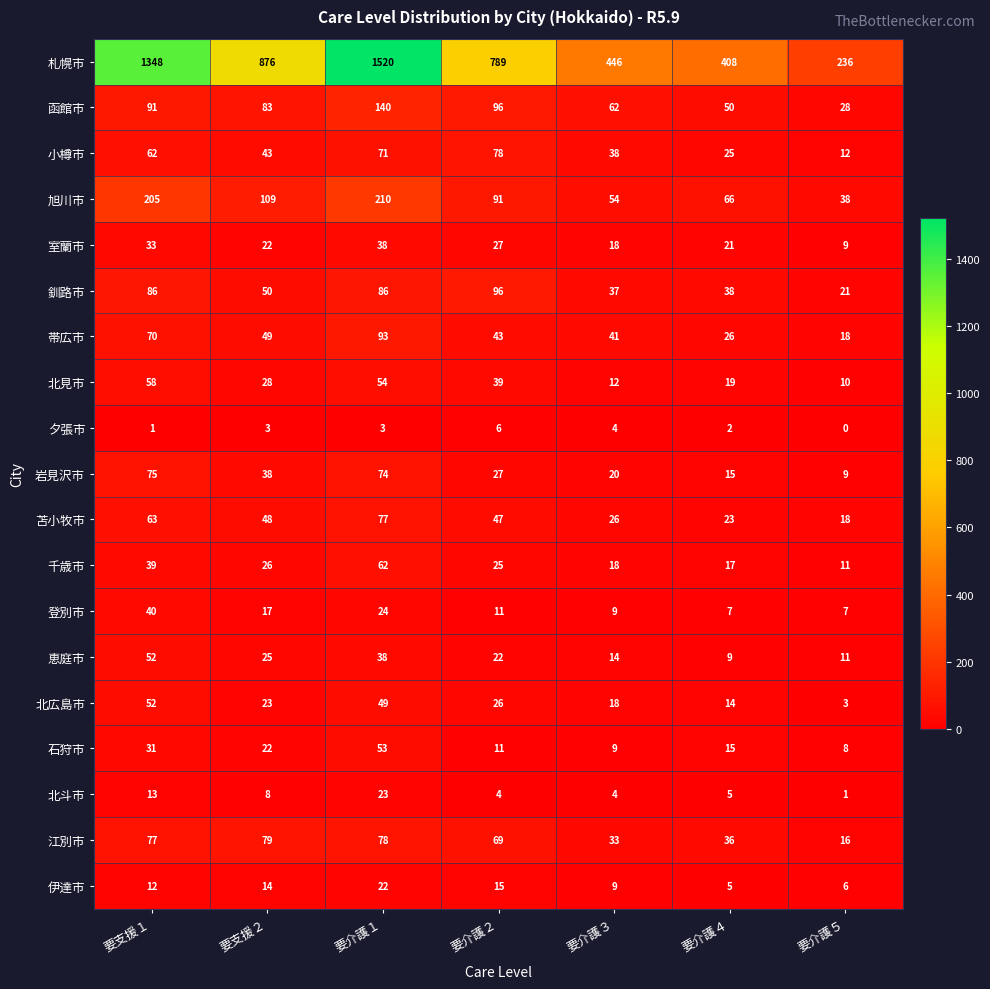

Which category has the lowest value across all series?

要介護５